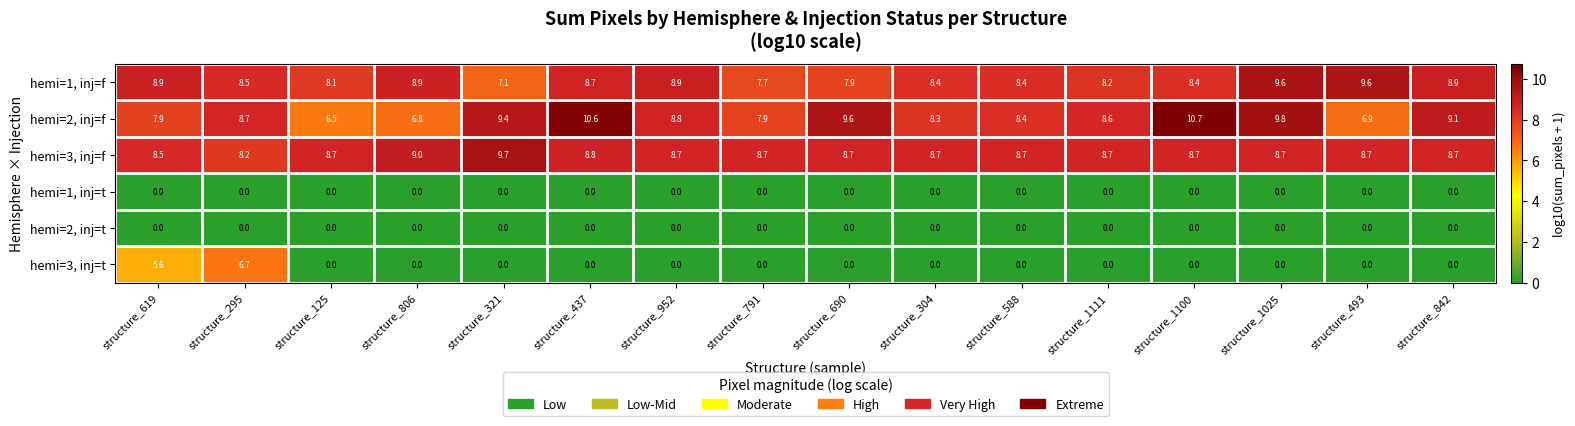

What is the total value across all series at structure_842?

26.7